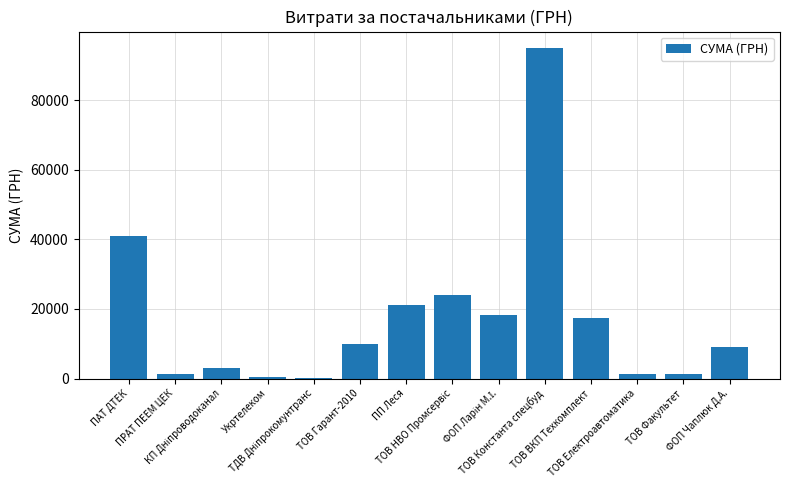

At which label does the data first exceed 10042?

ПАТ ДТЕК